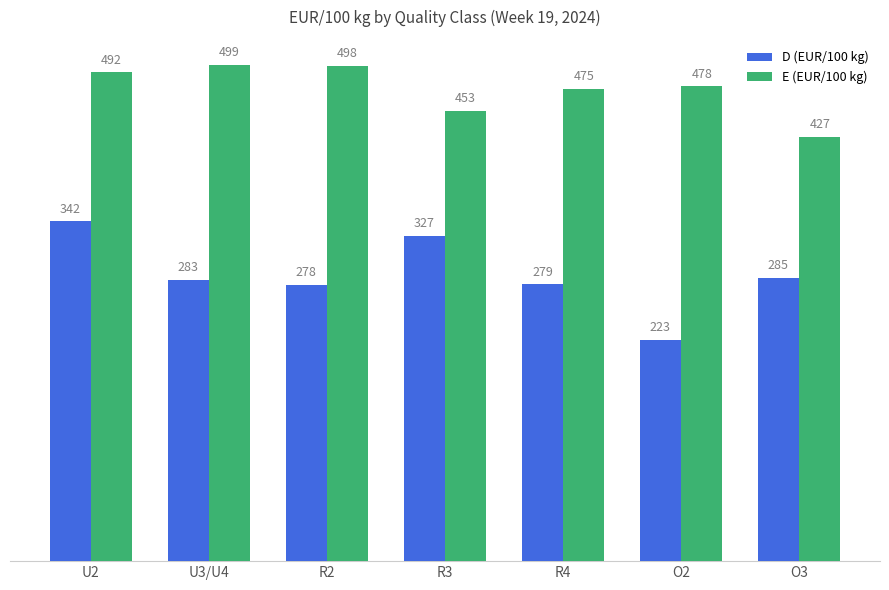

Are the bars grouped side by side (vs. stacked)?

Yes